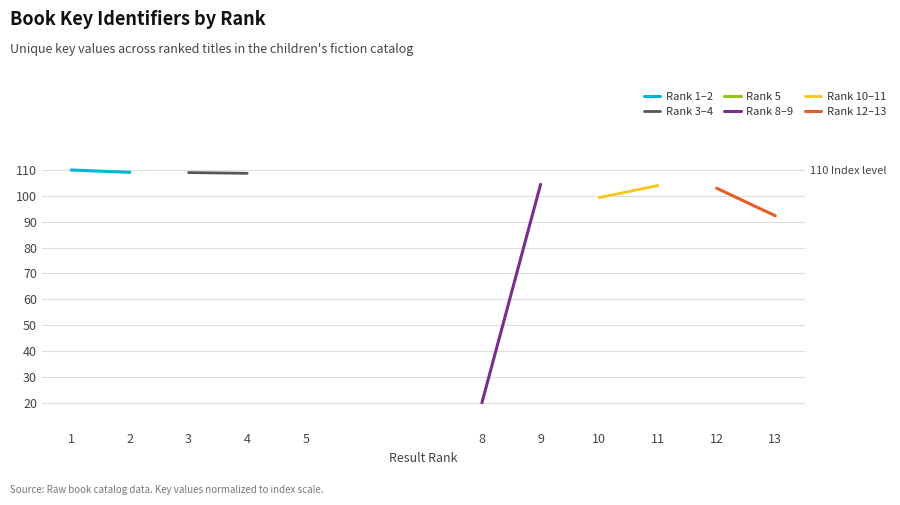

Is it true that Rank 3–4 equals 35.5 at 4?

False